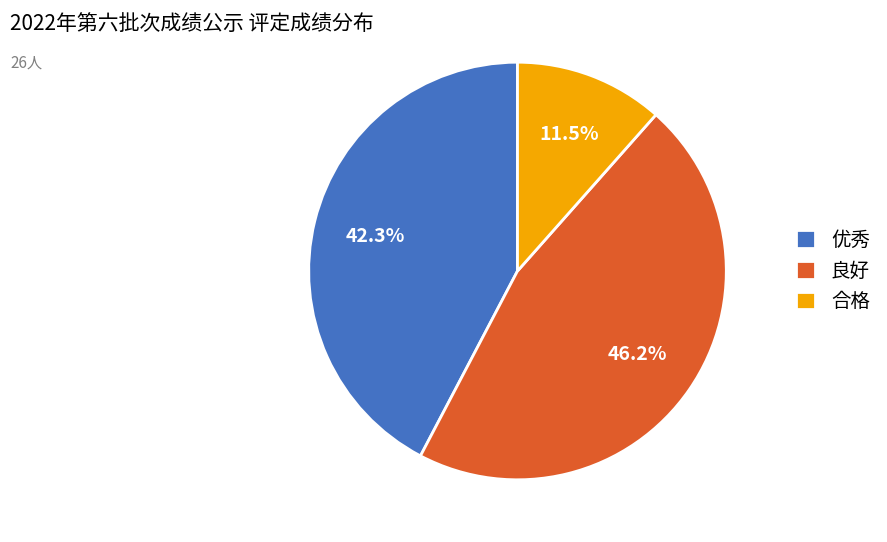

What is the largest slice in the pie chart?

良好